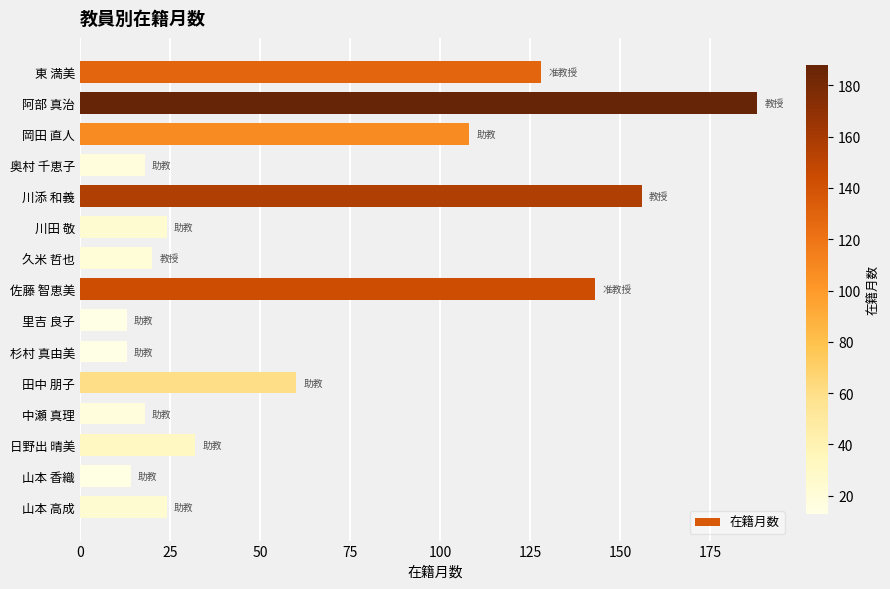

Does the chart contain stacked bars?

No